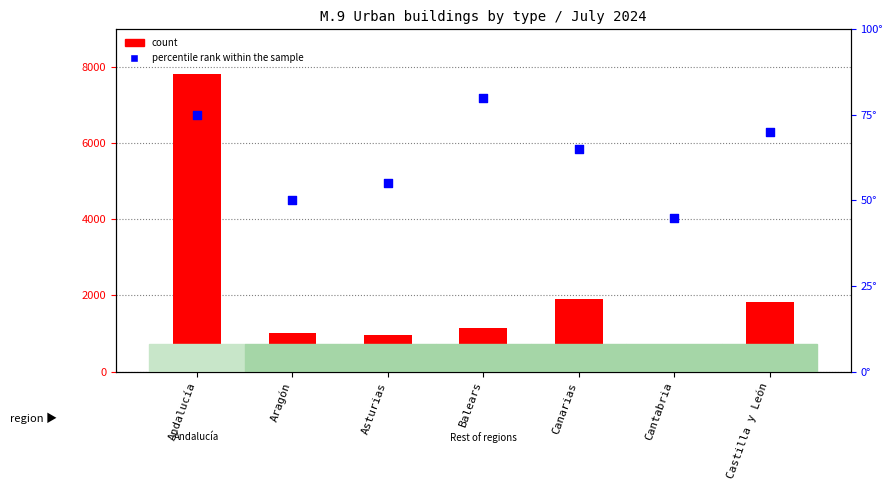

What are all the series names shown in the legend?

count, percentile rank within the sample